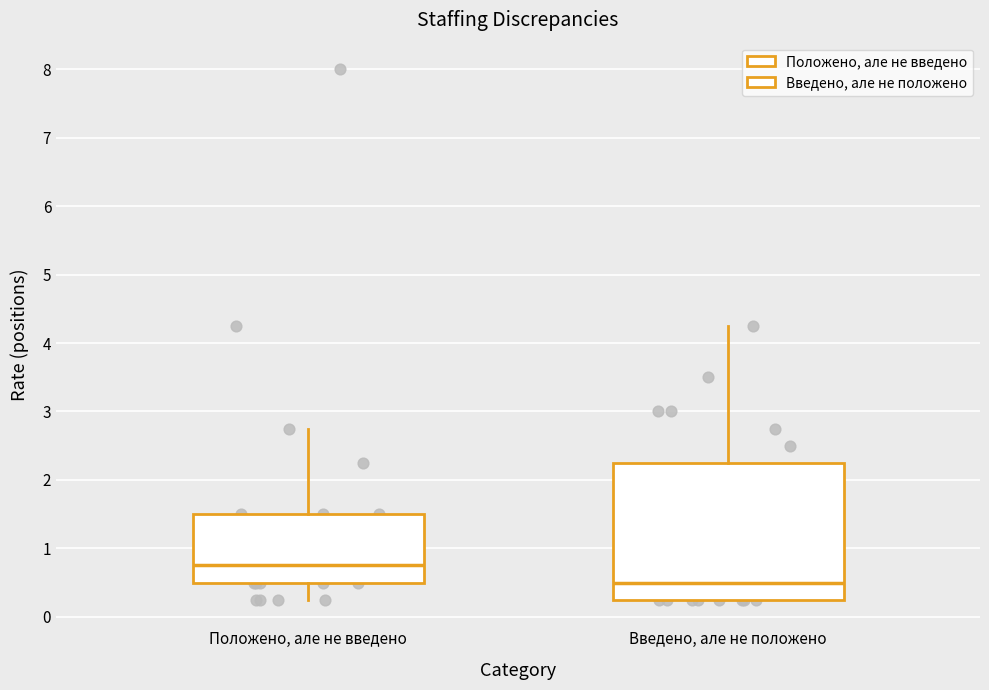

Reading left to right, transcribe this box plot: for each box, give where its median line is, the range the box spans, and where its two whiskers end, as read against the y-axis. The values are not printed on the chart, so give them approximately, as read against the axis.

Положено, але не введено: median 0.8, box 0.5 to 1.5, whiskers 0.3 to 2.8
Введено, але не положено: median 0.5, box 0.3 to 2.3, whiskers 0.3 to 4.3